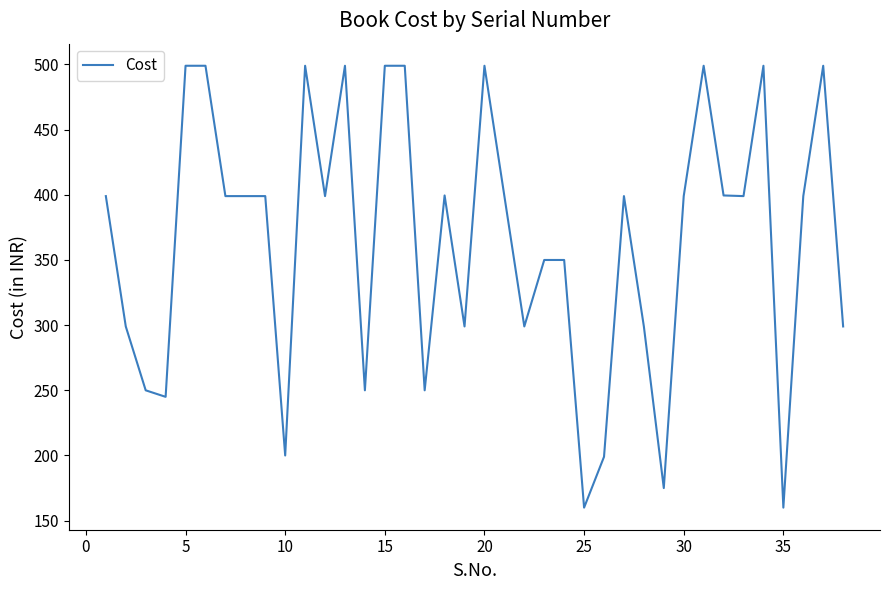

What is the maximum value shown in the chart?

499.0